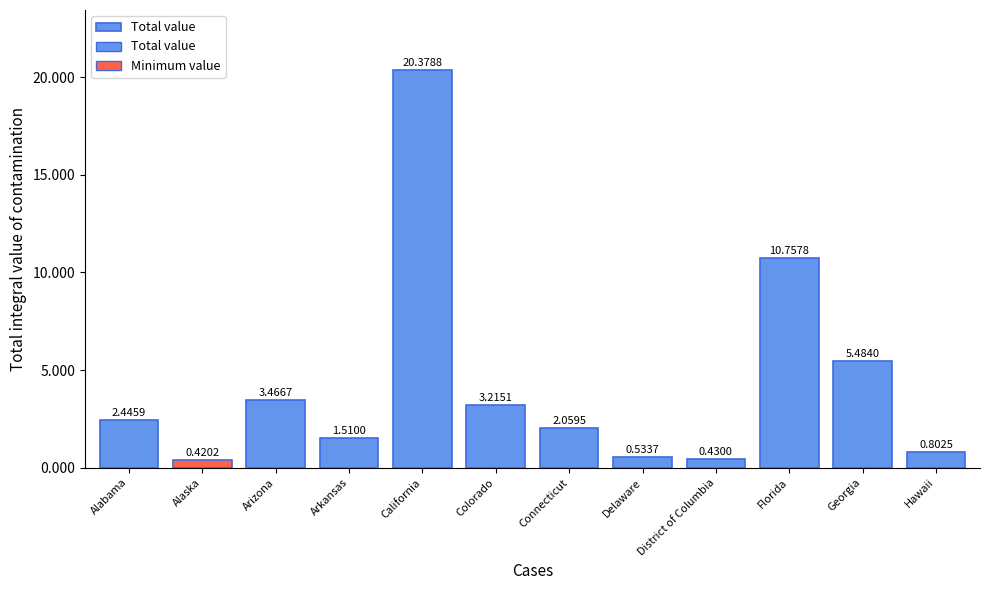

Reading left to right, extract all data points from this chart.

Alabama=2445898	Alaska=420157	Arizona=3466725	Arkansas=1509962	California=20378775	Colorado=3215082	Connecticut=2059490	Delaware=533715	District of Columbia=429998	Florida=10757799	Georgia=5483961	Hawaii=802529